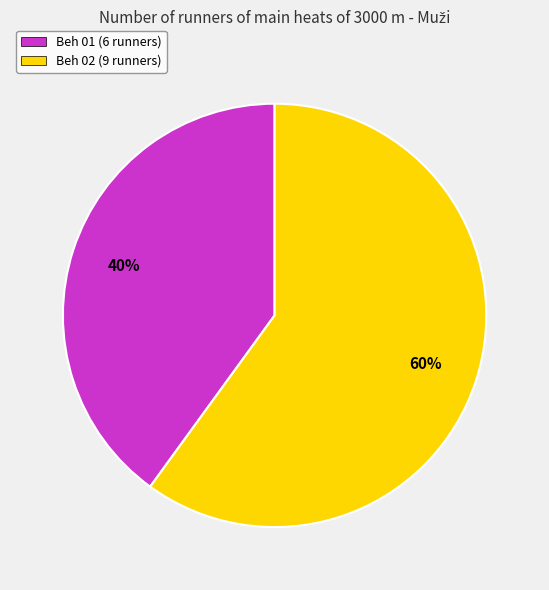

Approximately how many times larger is the value at Beh 02 compared to Beh 01?

1.5